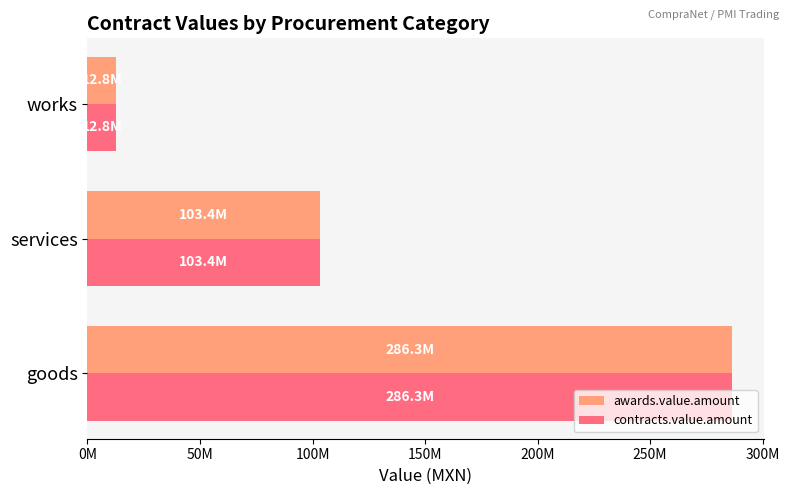

Which series has the largest total across all categories?

awards.value.amount